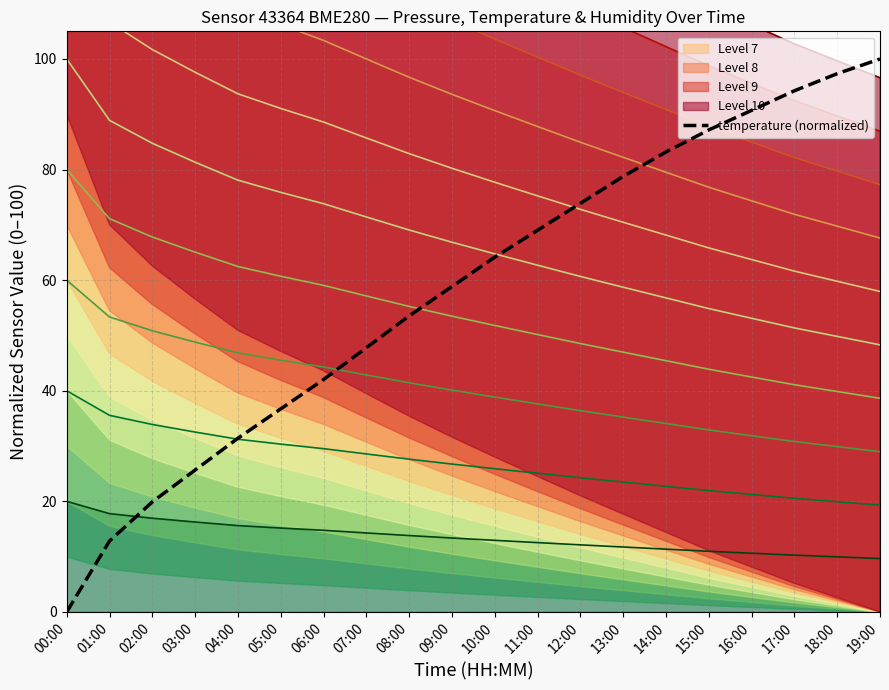

Reading right to left, transcribe all the data shown in this chart.

100.0	97.3	94.2	90.7	87.2	83.2	78.8	73.9	69.0	64.2	58.8	53.5	47.8	42.0	36.7	31.4	25.7	19.9	12.8	0.0